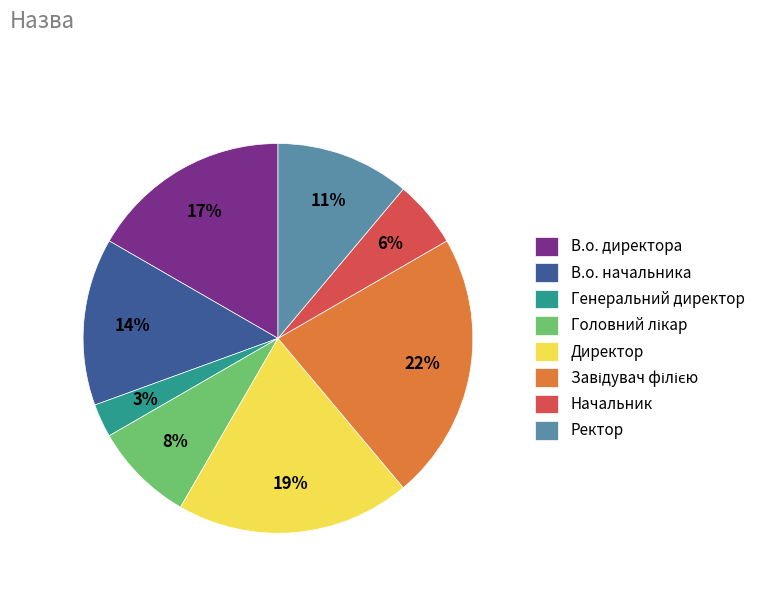

Count the number of slices in the pie.

8